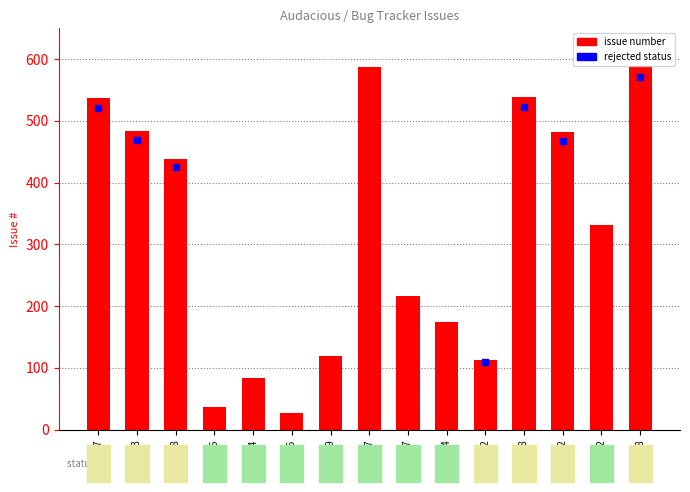

What is the change in value from #483 to #217?

-266